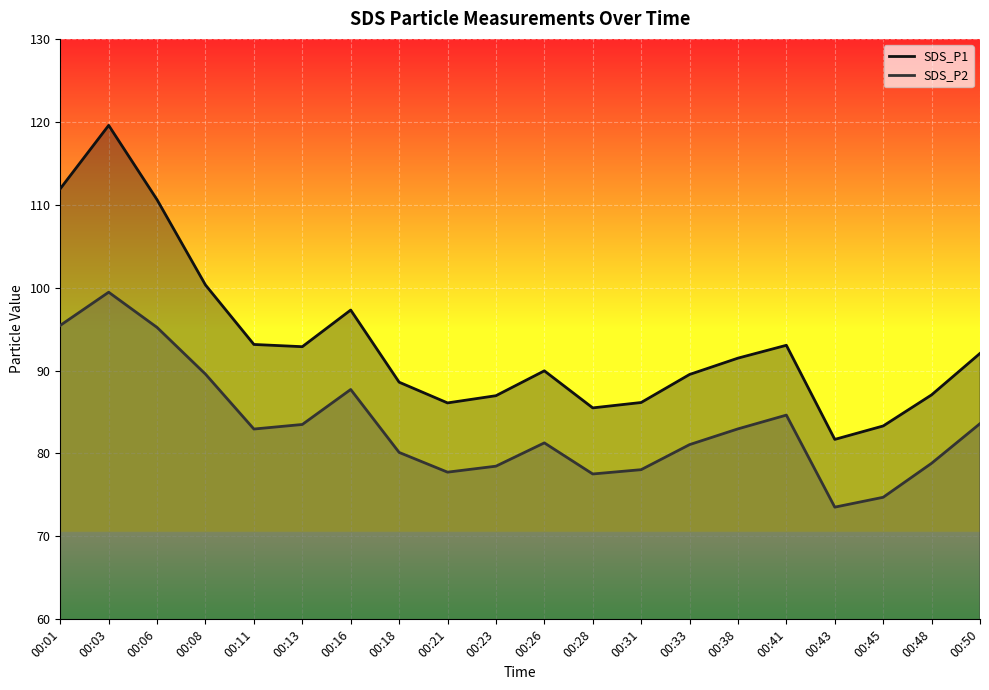

What is the sum of the SDS_P2 values at 00:11 and 00:08?

172.5